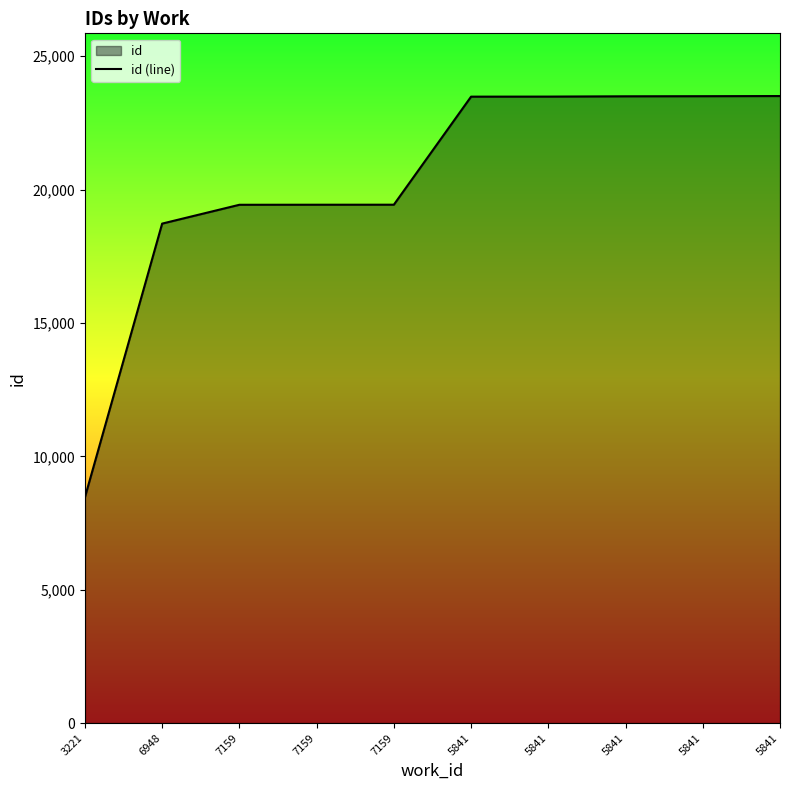

What is the label of the 7th point from the right?

7159